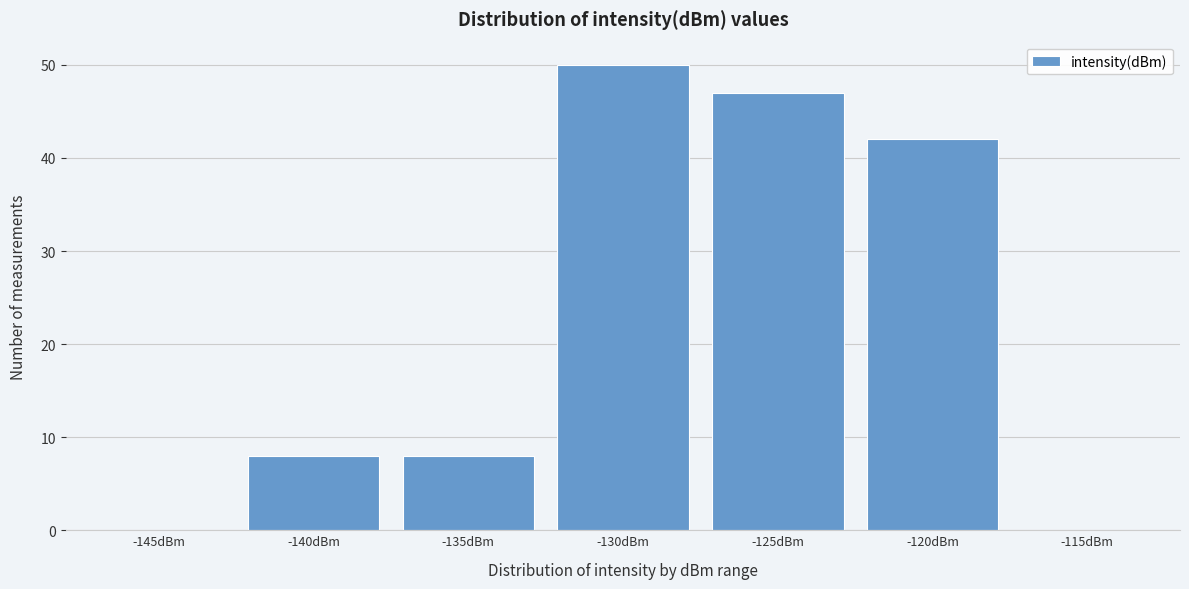

Reading right to left, extract all data points from this chart.

-115dBm=0	-120dBm=42	-125dBm=47	-130dBm=50	-135dBm=8	-140dBm=8	-145dBm=0